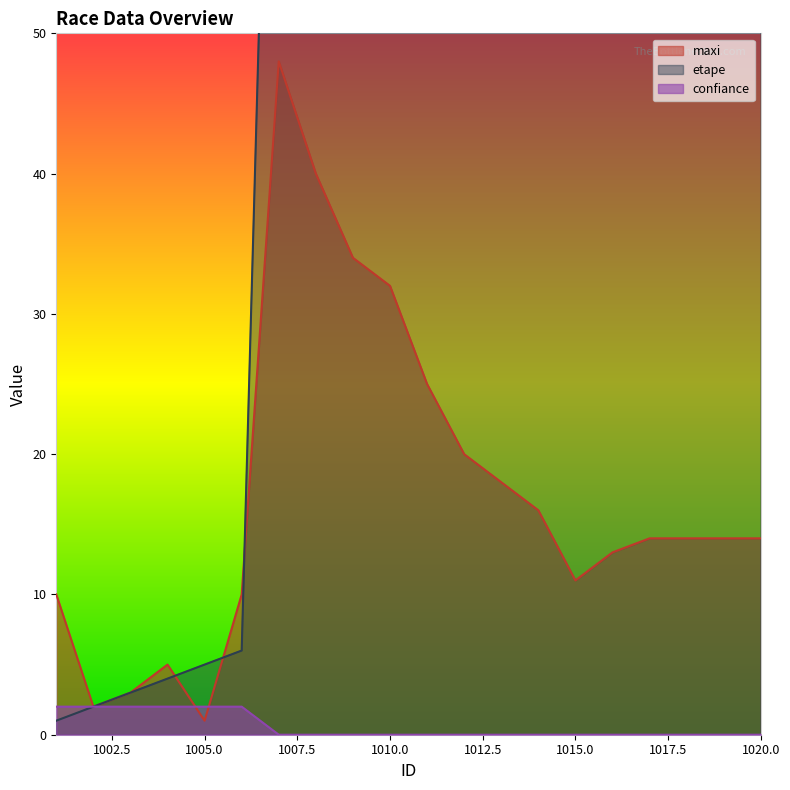

How many values in the confiance series exceed 0?

6